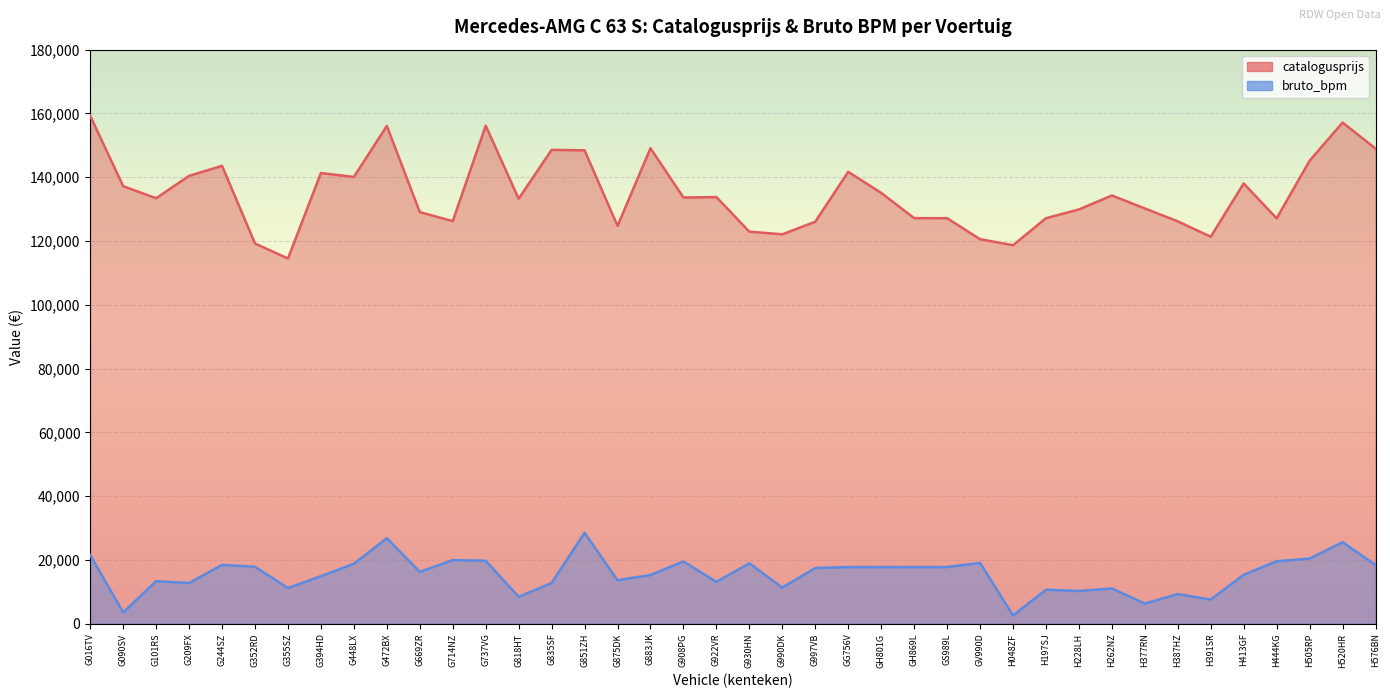

At which category is the sum across all series the highest?

G472BX